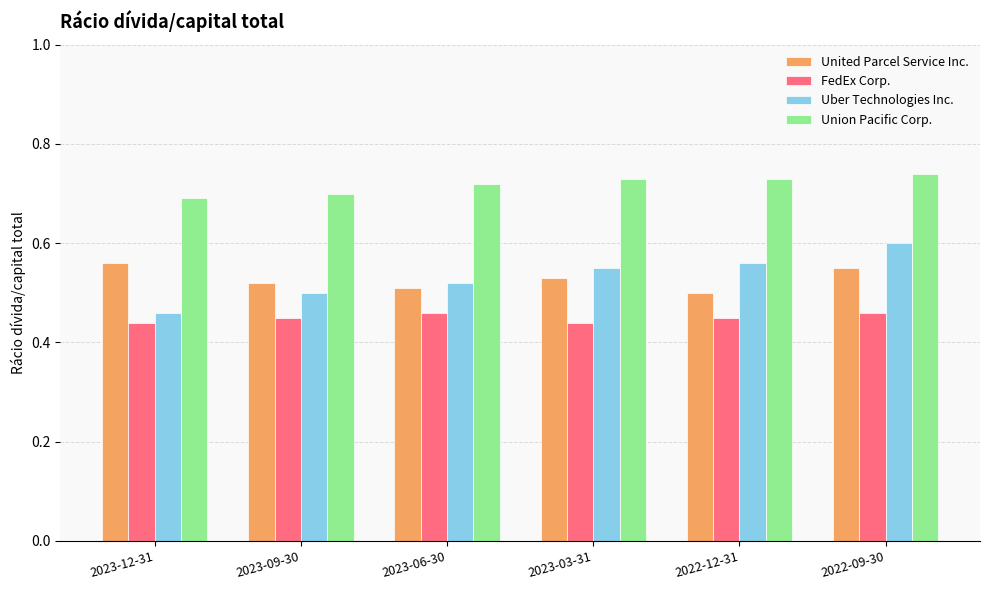

How many series are shown in this chart?

4